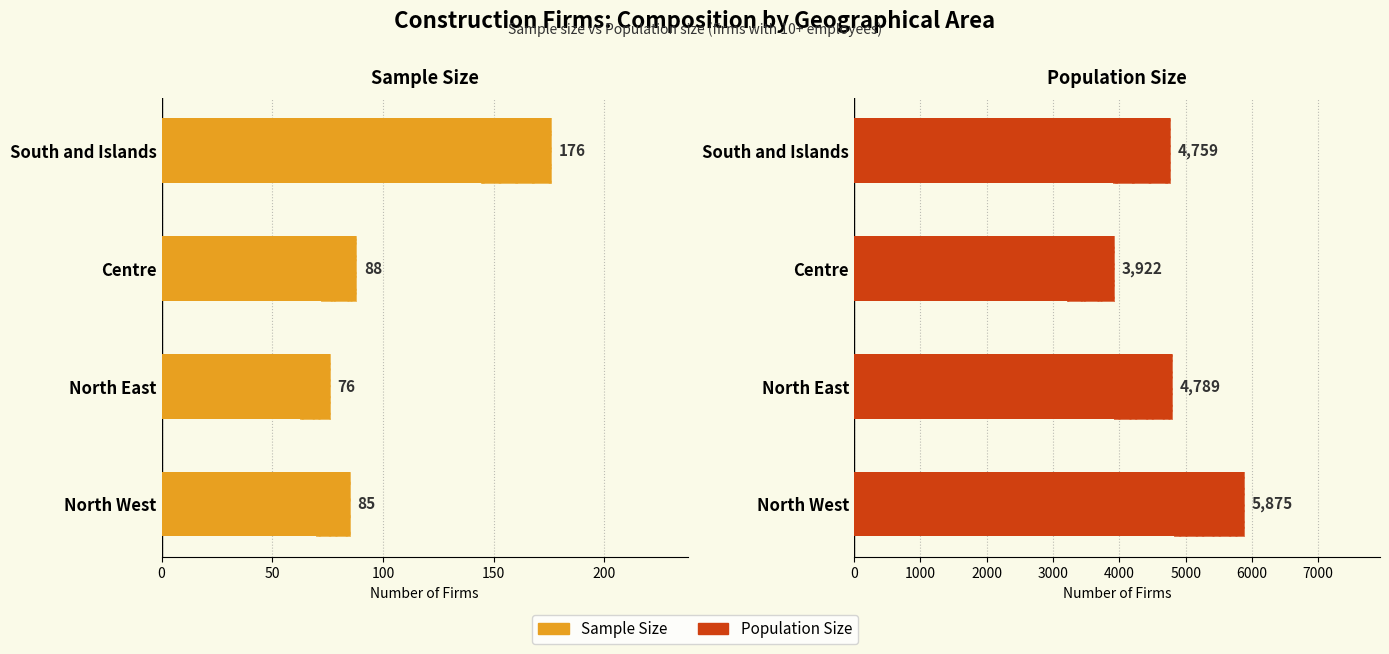

Rank the series by their maximum value, from highest to lowest.

Population Size, Sample Size